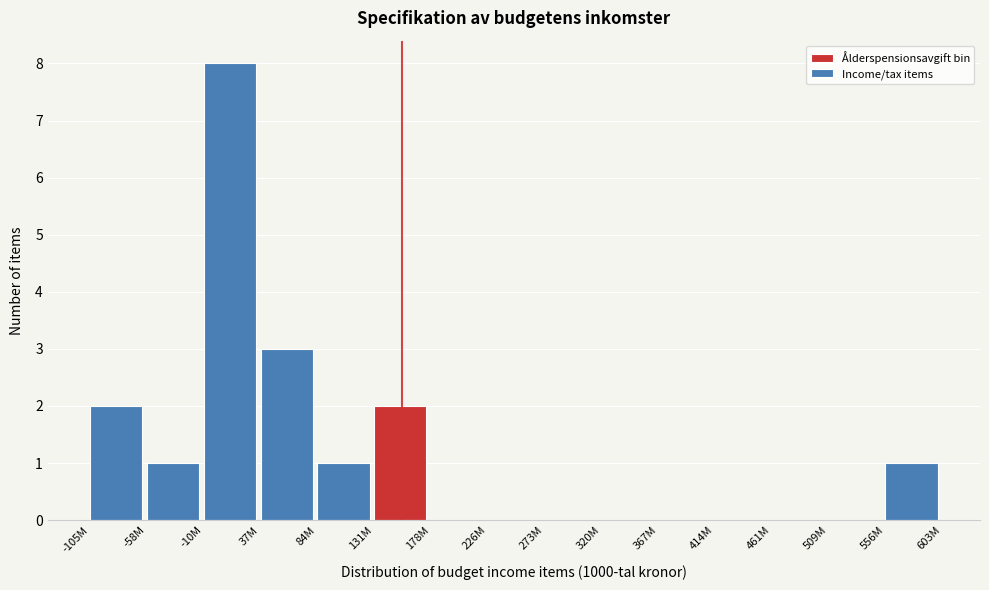

Reading left to right, transcribe all the data shown in this chart.

-105M=2	-58M=1	-10M=8	37M=3	84M=1	131M=2	178M=0	226M=0	273M=0	320M=0	367M=0	414M=0	461M=0	509M=0	556M=1